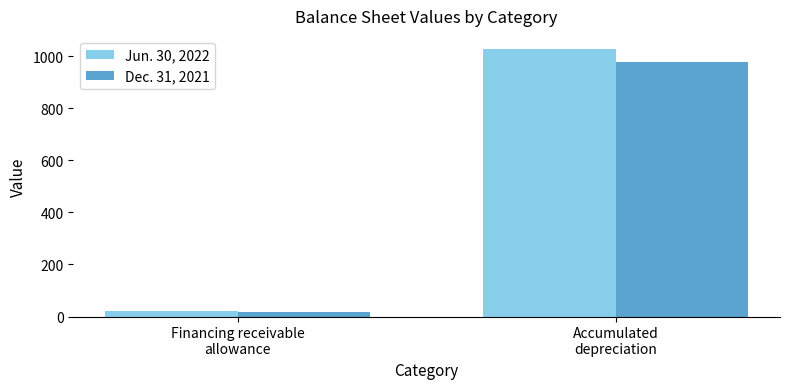

Reading left to right, transcribe all the data shown in this chart.

Jun. 30, 2022: Financing receivable
allowance=21	Accumulated
depreciation=1027
Dec. 31, 2021: Financing receivable
allowance=18	Accumulated
depreciation=979